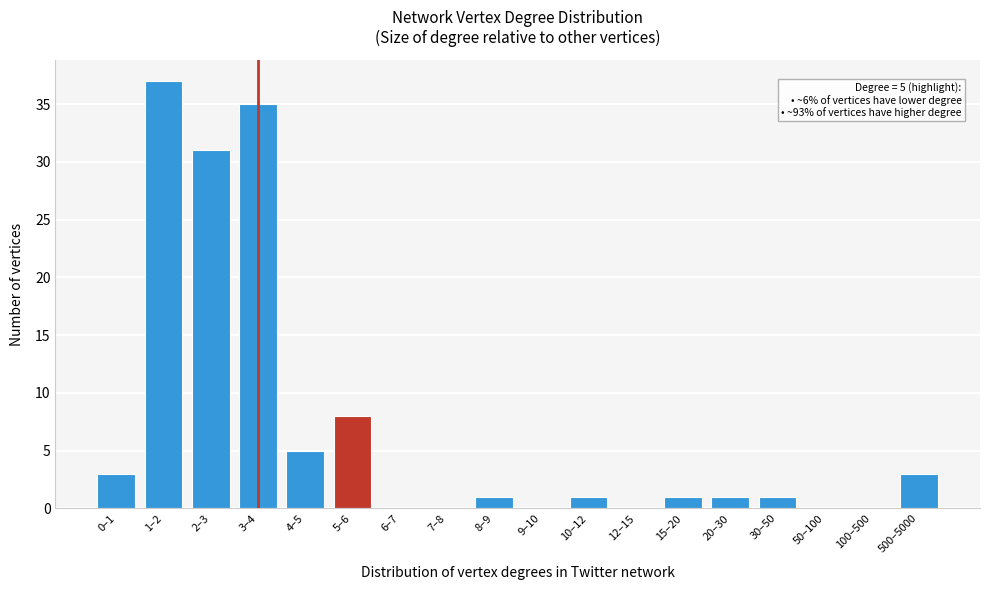

Reading right to left, list all the values displayed in this chart.

500–5000=3	100–500=0	50–100=0	30–50=1	20–30=1	15–20=1	12–15=0	10–12=1	9–10=0	8–9=1	7–8=0	6–7=0	5–6=8	4–5=5	3–4=35	2–3=31	1–2=37	0–1=3